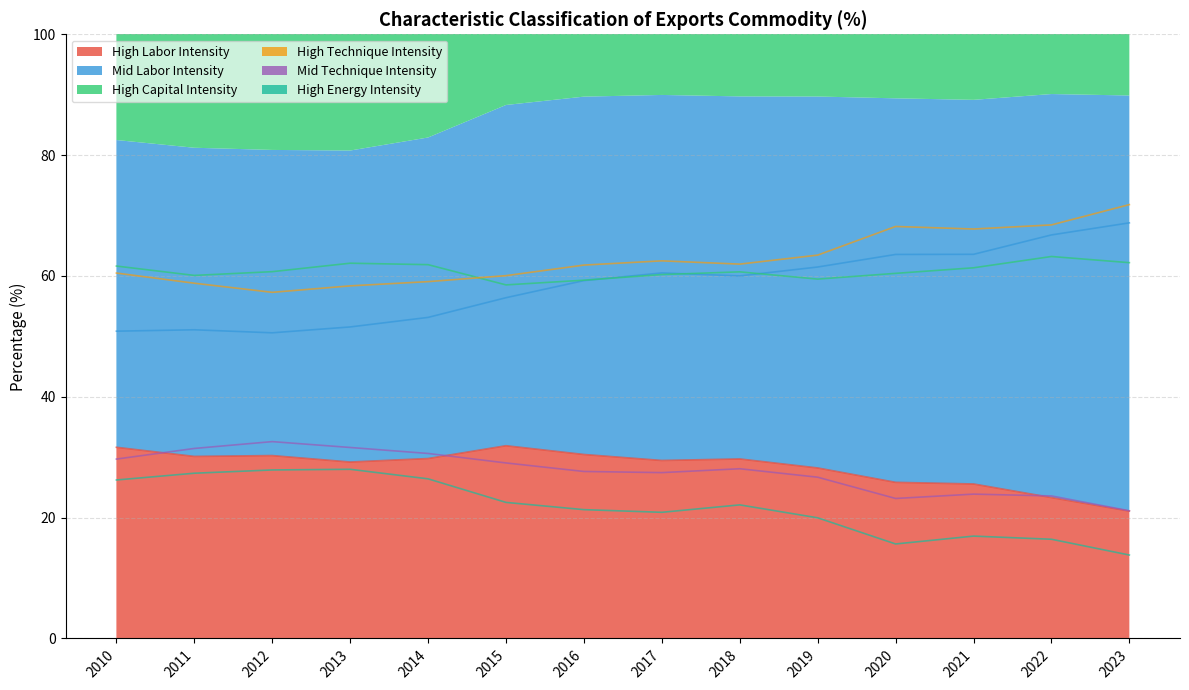

What is the value of the High Technique Intensity point at the 1st from the left?

60.5